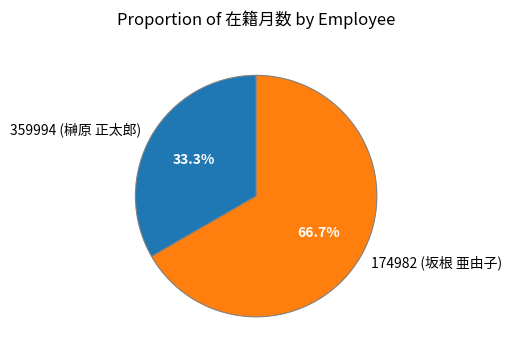

Is it true that 174982 (坂根 亜由子) is 59% of the pie?

False